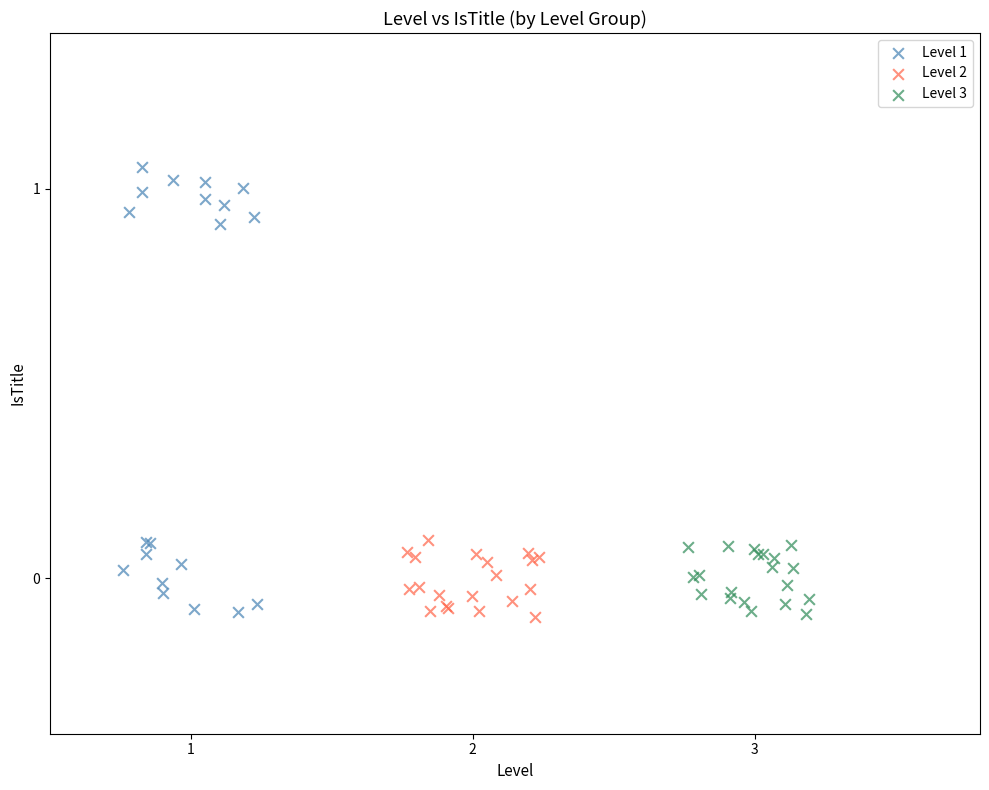

What are all the series names shown in the legend?

Level 1, Level 2, Level 3